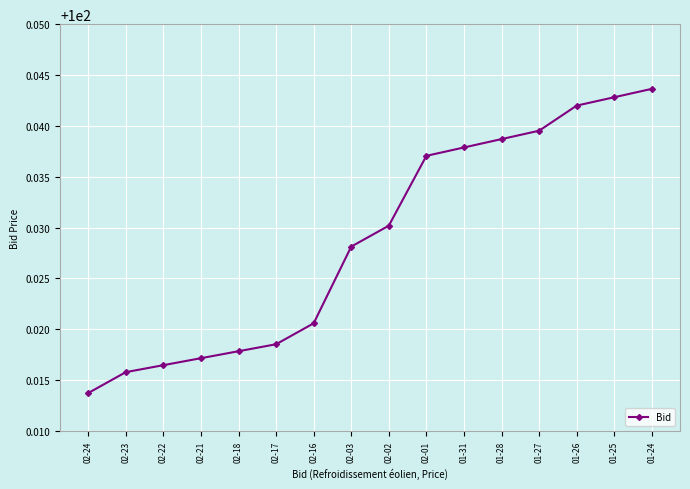

Count the values in the range 100 to 101.

16